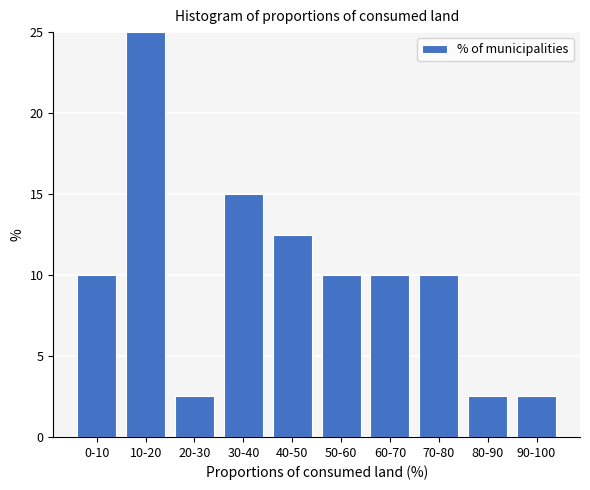

Reading left to right, transcribe all the data shown in this chart.

0-10=10.0	10-20=25.0	20-30=2.5	30-40=15.0	40-50=12.5	50-60=10.0	60-70=10.0	70-80=10.0	80-90=2.5	90-100=2.5